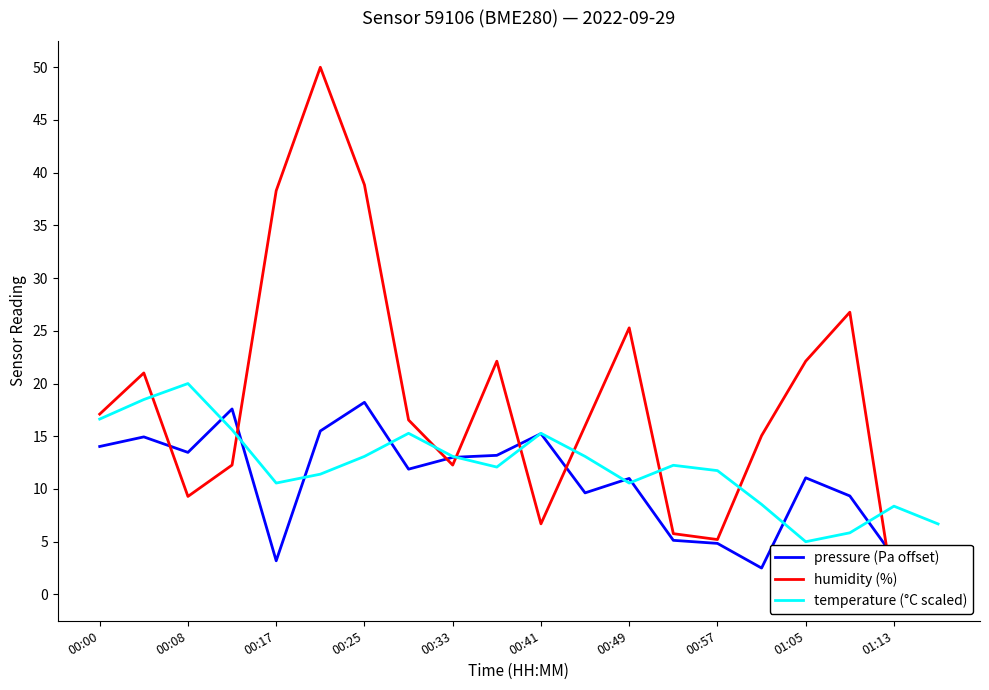

True or false: temperature (°C scaled) has a value of 8.4 at 01:13.

True